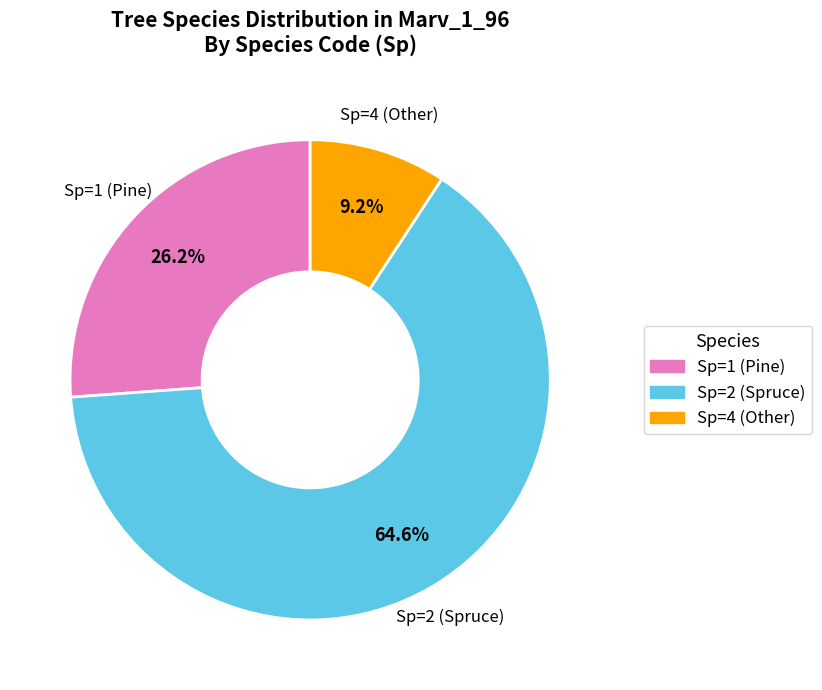

Count the number of slices in the pie.

3